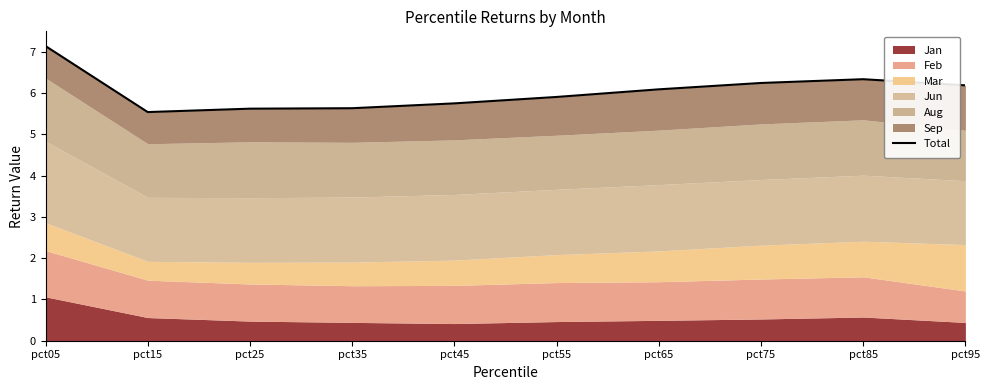

What is the sum of all values?

60.4